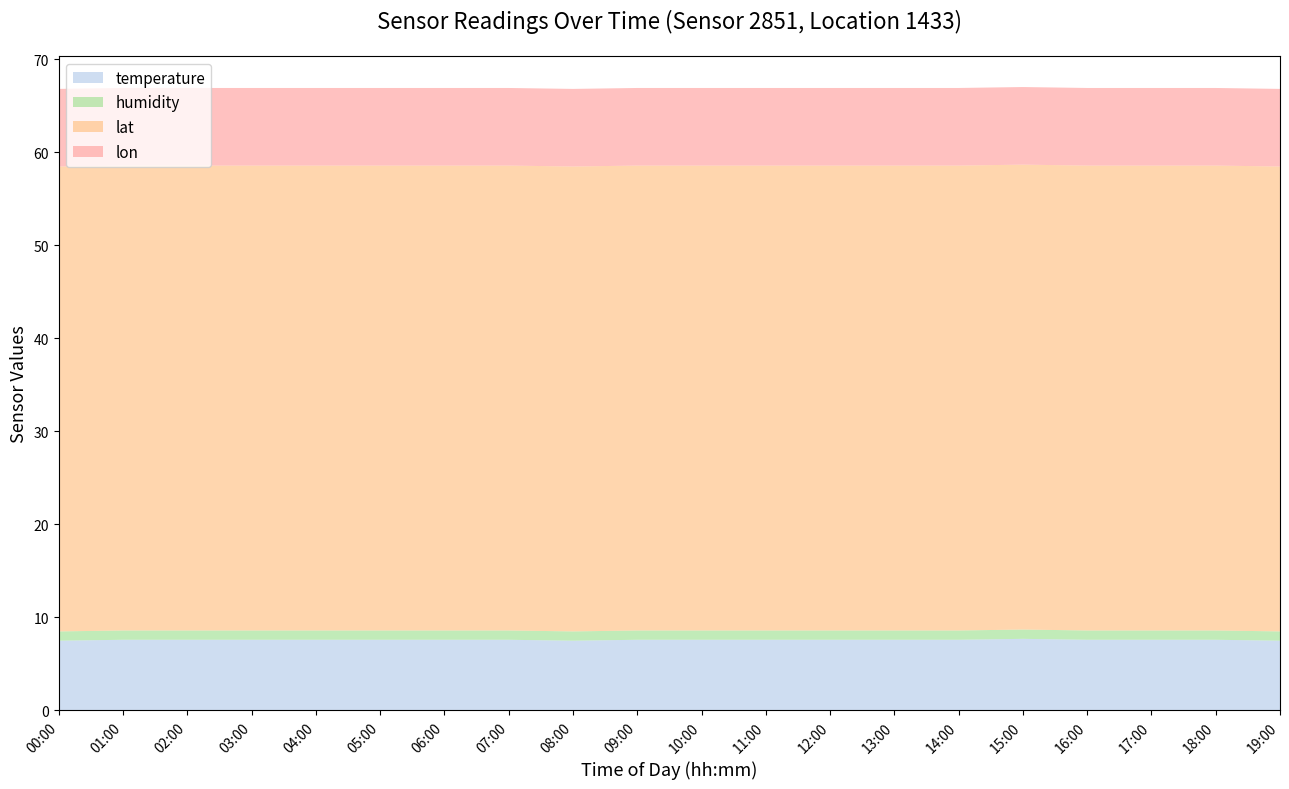

Reading right to left, extract all data points from this chart.

temperature: 7.5	7.6	7.6	7.6	7.7	7.6	7.6	7.6	7.6	7.6	7.6	7.5	7.6	7.6	7.6	7.6	7.6	7.6	7.6	7.5
humidity: 1.0	1.0	1.0	1.0	1.0	1.0	1.0	1.0	1.0	1.0	1.0	1.0	1.0	1.0	1.0	1.0	1.0	1.0	1.0	1.0
lat: 50.0	50.0	50.0	50.0	50.0	50.0	50.0	50.0	50.0	50.0	50.0	50.0	50.0	50.0	50.0	50.0	50.0	50.0	50.0	50.0
lon: 8.3	8.3	8.3	8.3	8.3	8.3	8.3	8.3	8.3	8.3	8.3	8.3	8.3	8.3	8.3	8.3	8.3	8.3	8.3	8.3